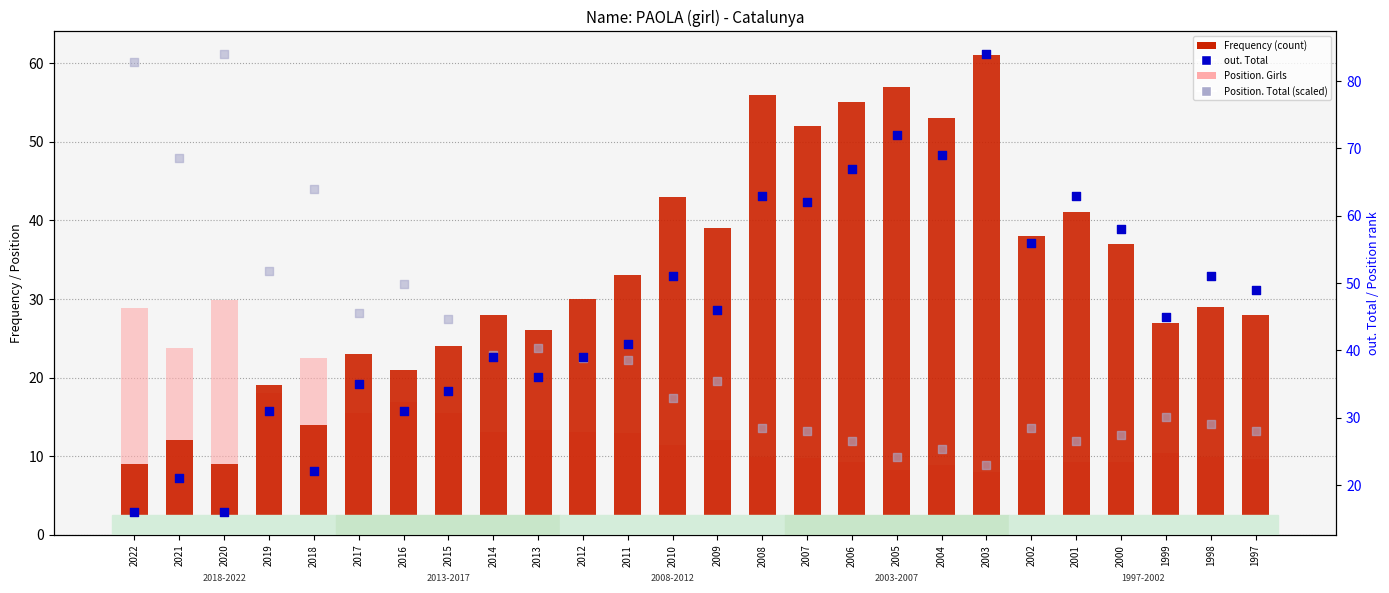

Which series reaches the maximum Y coordinate?

out. Total (rank %)